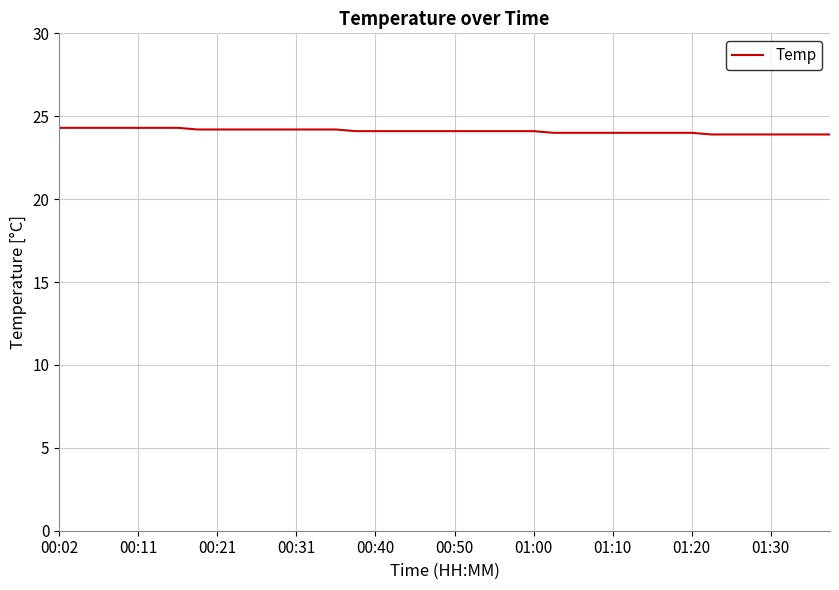

What is the greatest value displayed?

24.3